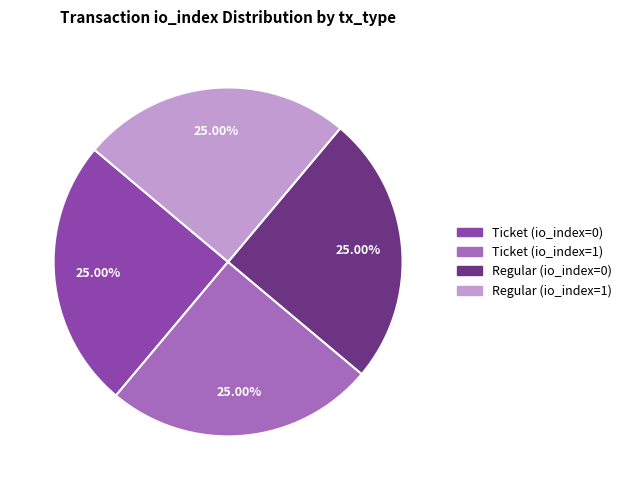

Is Regular (io_index=1) the majority of the pie?

No